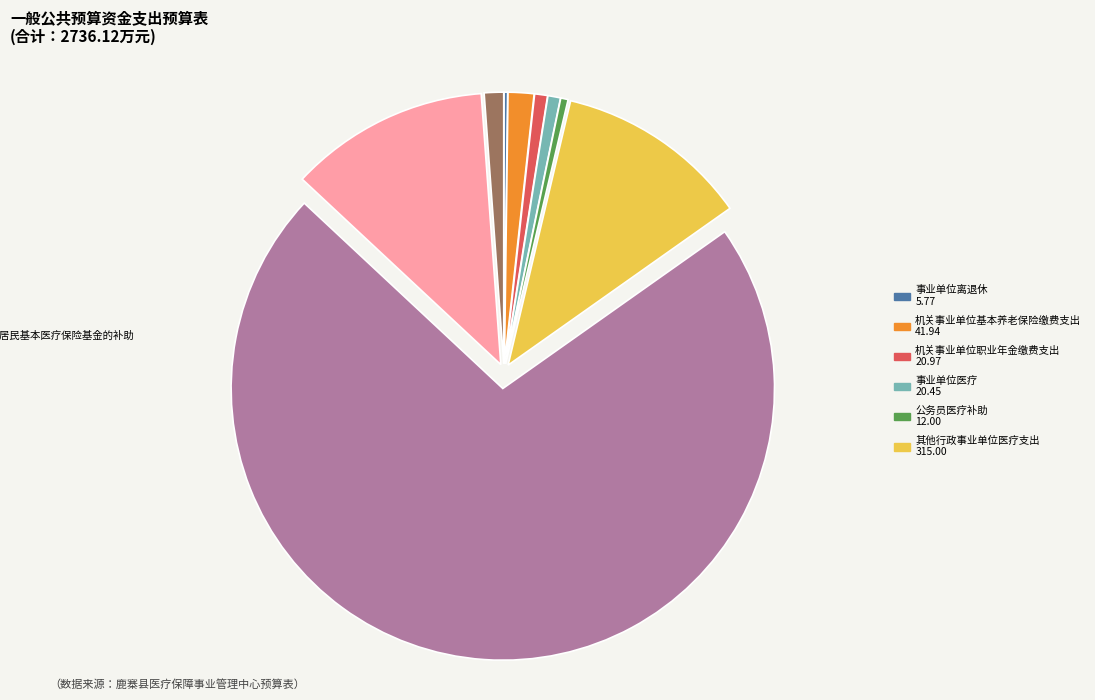

Is there a majority slice in this chart?

Yes